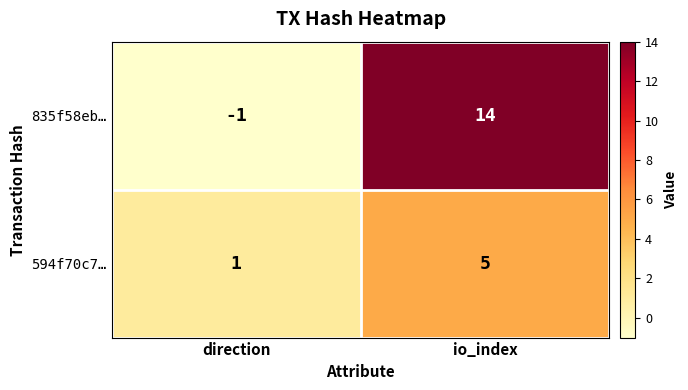

Is it true that 594f70c7… equals 5 at io_index?

True